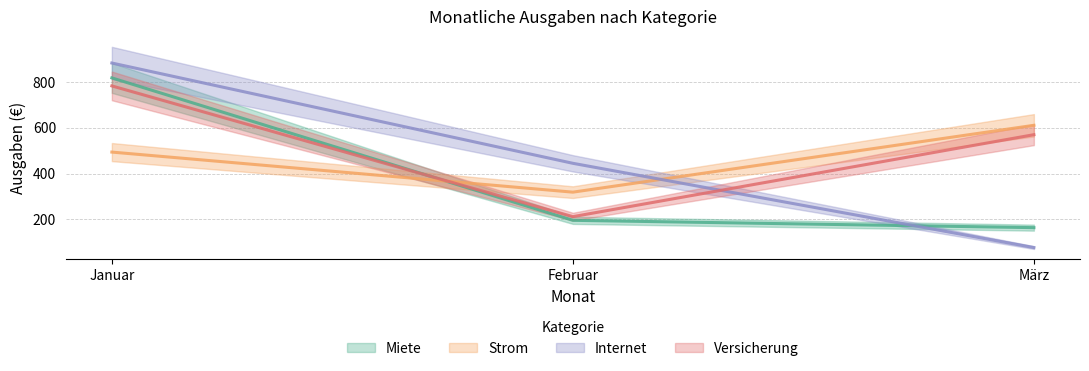

At which label does Miete first exceed 196?

Januar